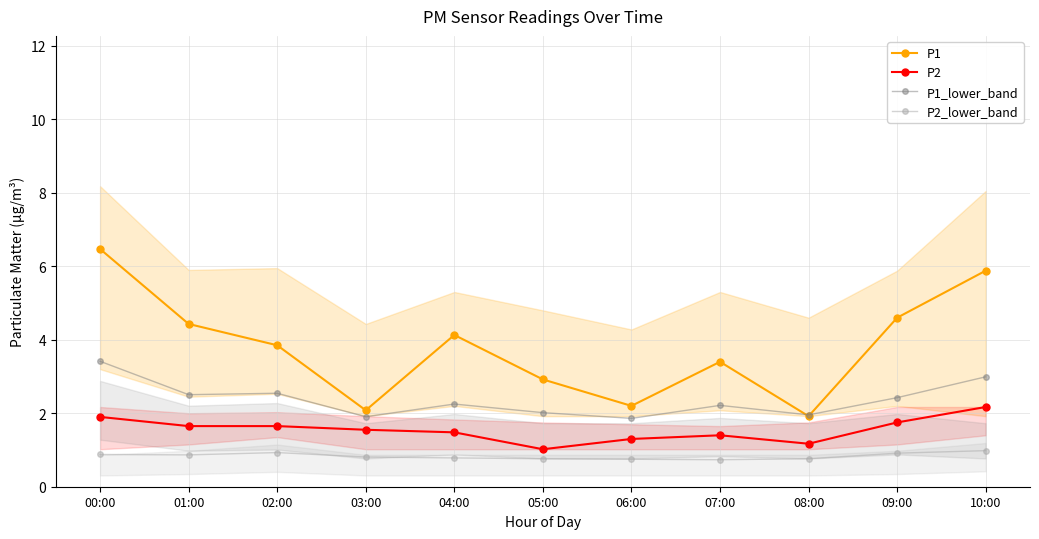

What position from the right is 06:00?

5